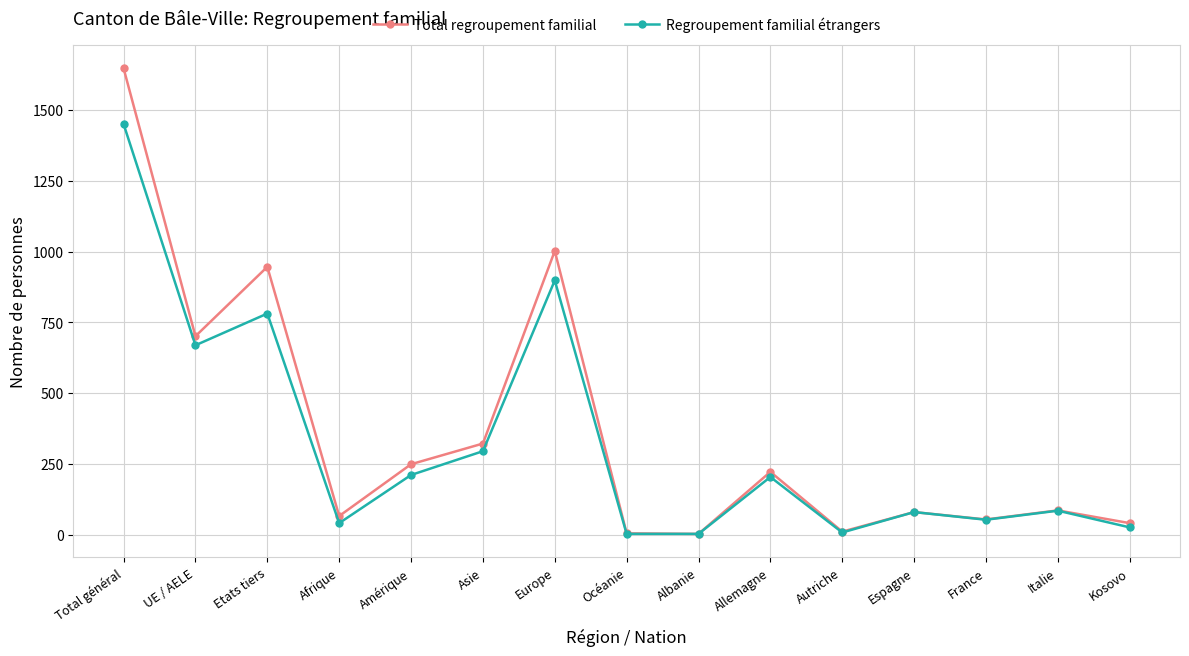

What is the difference between the maximum and second lowest values in the Total regroupement familial series?

1642